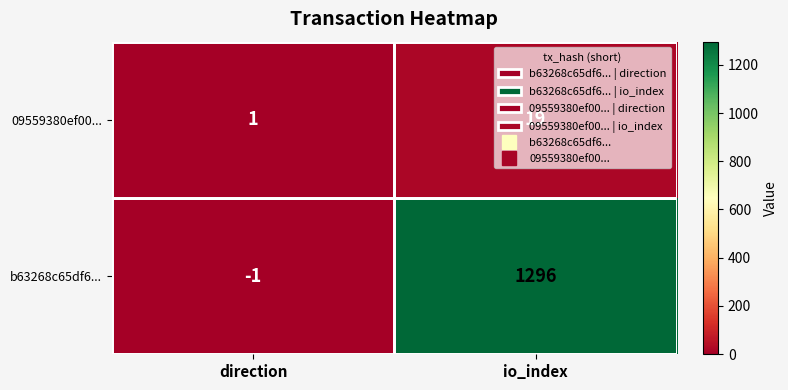

The 09559380ef00... series shows 1 at direction. True or false?

True